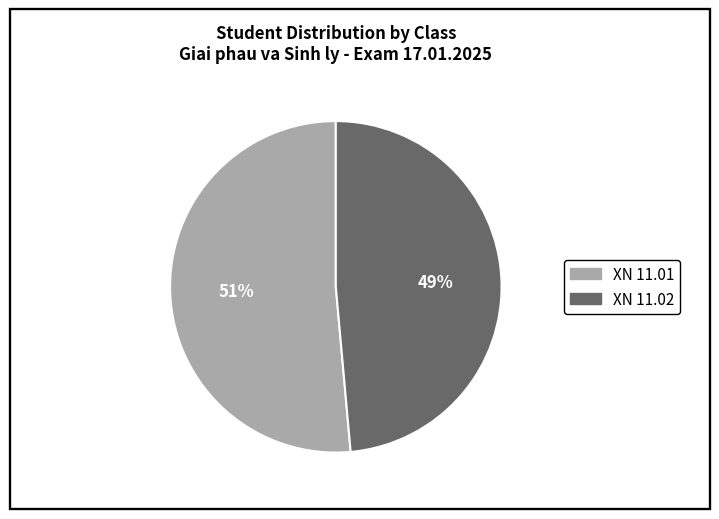

Which has a higher value, XN 11.02 or XN 11.01?

XN 11.01